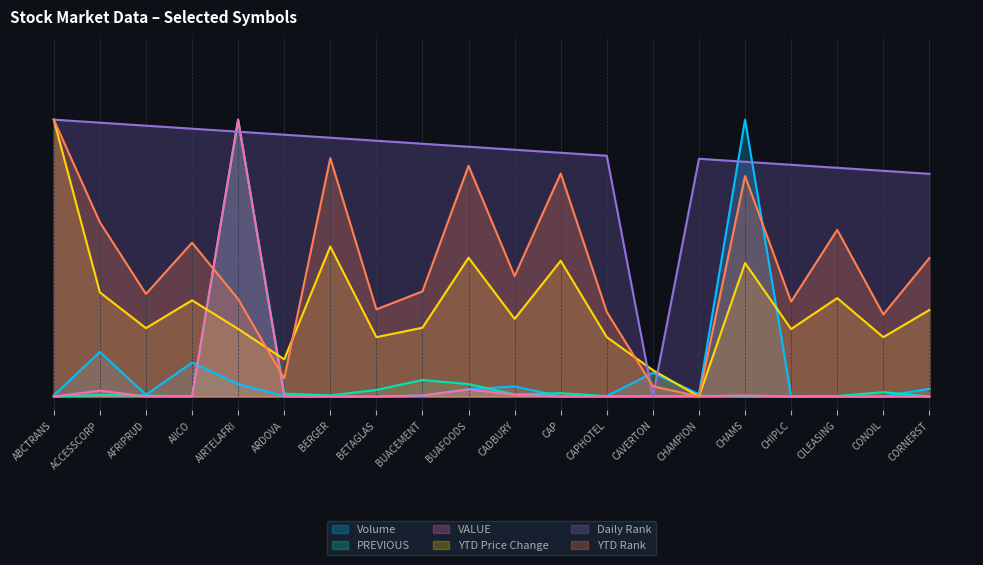

Which series has the largest total across all categories?

Daily Rank